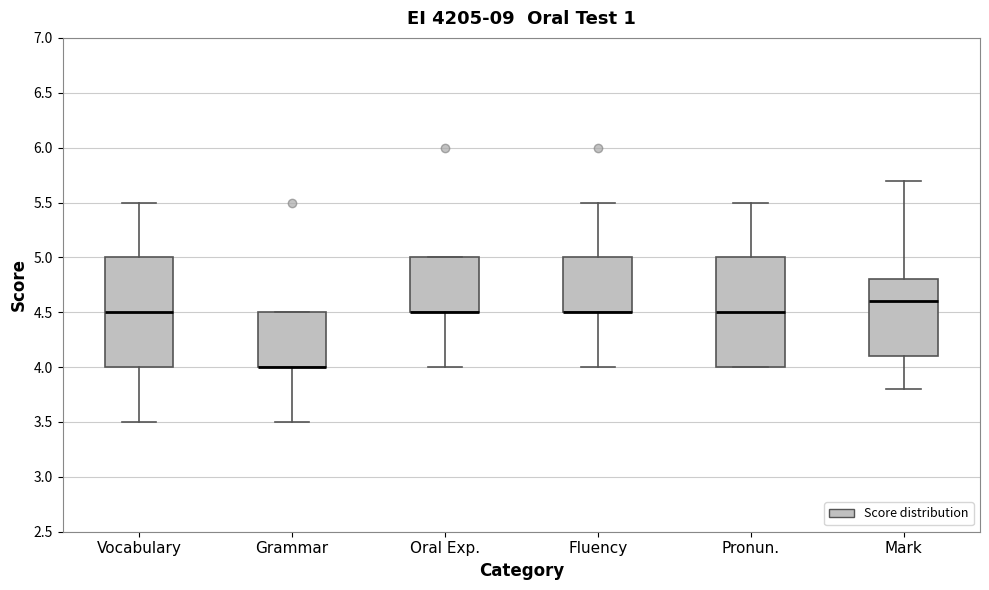

Reading left to right, transcribe this box plot: for each box, give where its median line is, the range the box spans, and where its two whiskers end, as read against the y-axis. The values are not printed on the chart, so give them approximately, as read against the axis.

Vocabulary: median 4.5, box 4.0 to 5.0, whiskers 3.5 to 5.5
Grammar: median 4.0 (drawn on the box's lower edge), box 4.0 to 4.5, whiskers 3.5 to 4.5
Oral Exp.: median 4.5 (drawn on the box's lower edge), box 4.5 to 5.0, whiskers 4.0 to 5.0
Fluency: median 4.5 (drawn on the box's lower edge), box 4.5 to 5.0, whiskers 4.0 to 5.5
Pronun.: median 4.5, box 4.0 to 5.0, whiskers 4.0 to 5.5
Mark: median 4.6, box 4.1 to 4.8, whiskers 3.8 to 5.7